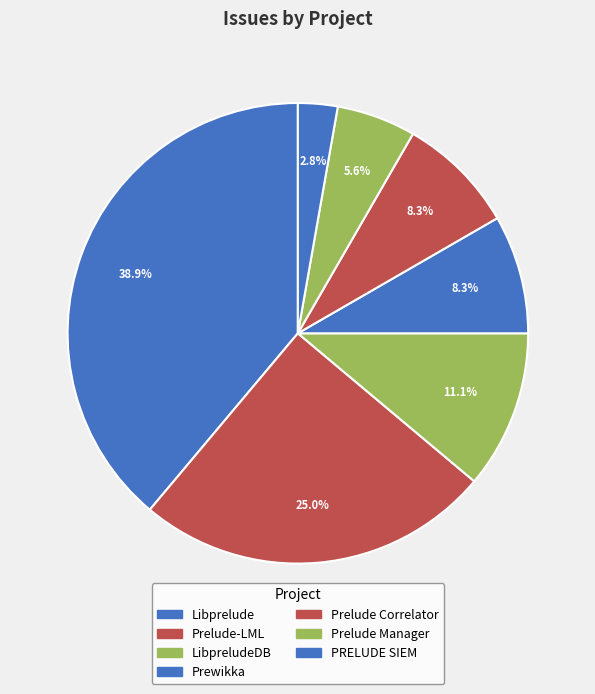

Which has a higher value, Libprelude or Prelude-LML?

Libprelude